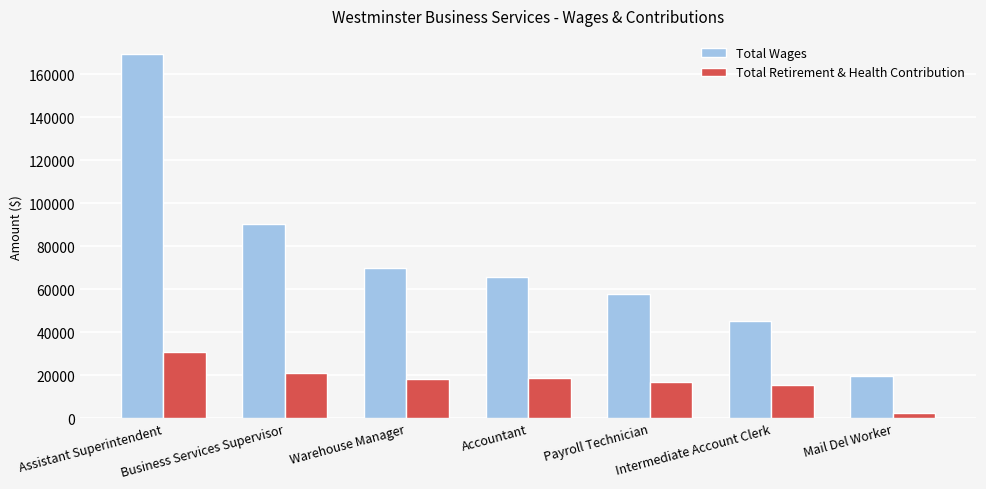

The value of Total Retirement & Health Contribution at Payroll Technician is 27459. True or false?

False